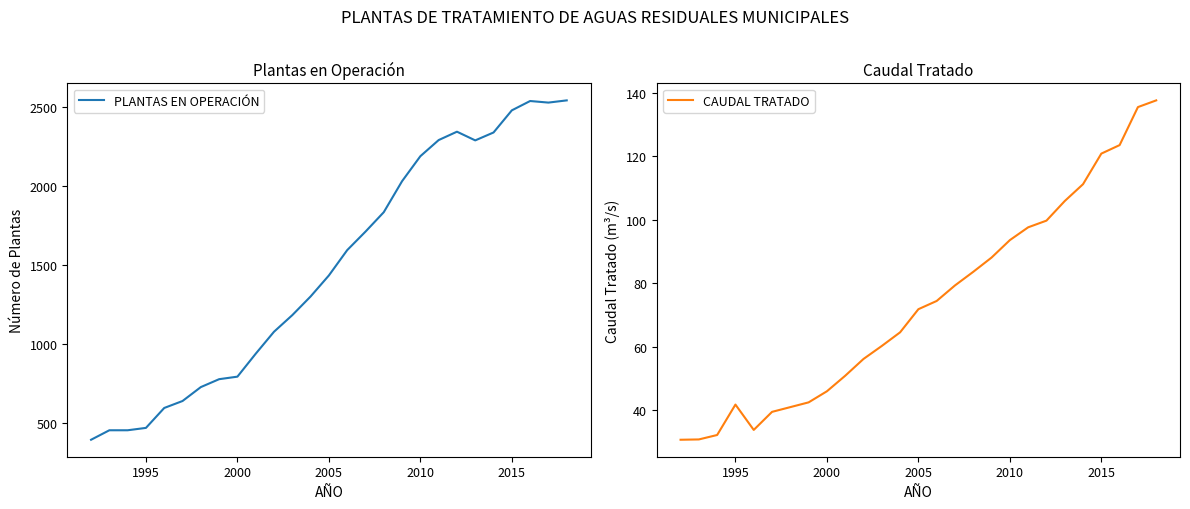

At which label is PLANTAS EN OPERACIÓN closest to 1467?

2005